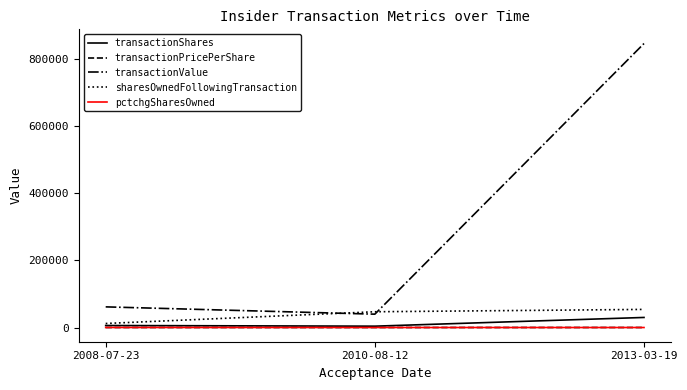

Between 2010-08-12 and 2013-03-19, which series saw the biggest shift?

transactionValue